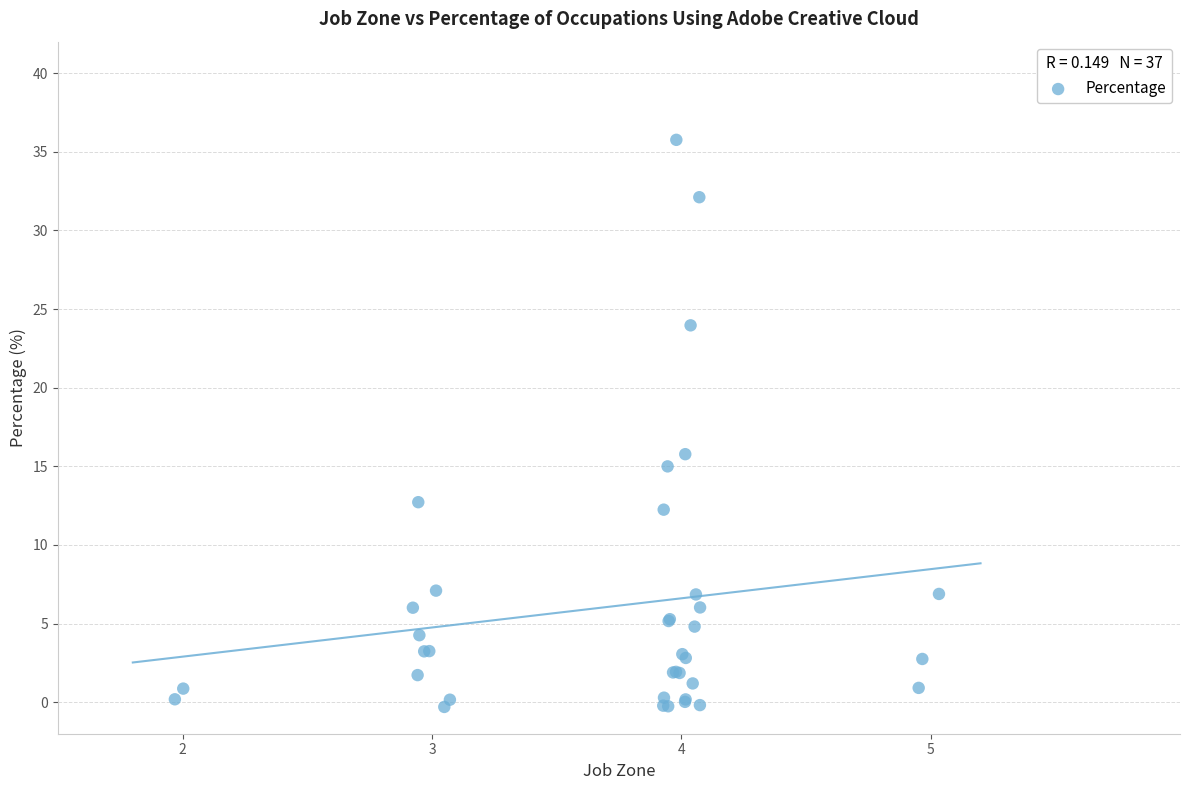

What Y value in the scatter plot is closest to 17?

15.8